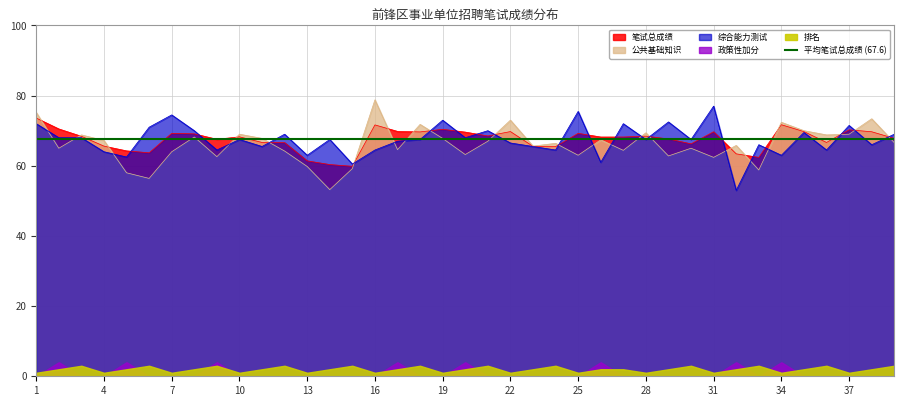

Reading left to right, what are all the values shown in this chart?

笔试总成绩: 73.6	70.5	68.4	65.6	64.2	63.7	69.2	69.1	67.5	68.2	66.7	66.6	61.4	60.4	59.9	71.7	69.8	69.7	70.4	69.6	68.5	69.8	65.5	65.5	69.2	68.2	68.2	68.5	67.7	66.2	69.7	63.4	62.4	71.7	69.8	66.7	70.2	69.7	67.8
公共基础知识: 75.2	65.0	68.8	67.2	58.0	56.4	64.0	68.2	62.6	69.0	67.8	64.2	59.8	53.2	59.2	78.8	64.6	71.8	67.8	63.2	67.0	73.0	65.6	66.4	63.0	67.4	64.4	69.4	62.8	65.0	62.4	65.8	58.8	72.4	70.0	68.8	69.0	73.4	66.6
综合能力测试: 72.0	68.0	68.0	64.0	62.5	71.0	74.5	70.0	64.5	67.5	65.5	69.0	63.0	67.5	60.5	64.5	67.0	67.5	73.0	68.0	70.0	66.5	65.5	64.5	75.5	61.0	72.0	67.5	72.5	67.5	77.0	53.0	66.0	63.0	69.5	64.5	71.5	66.0	69.0